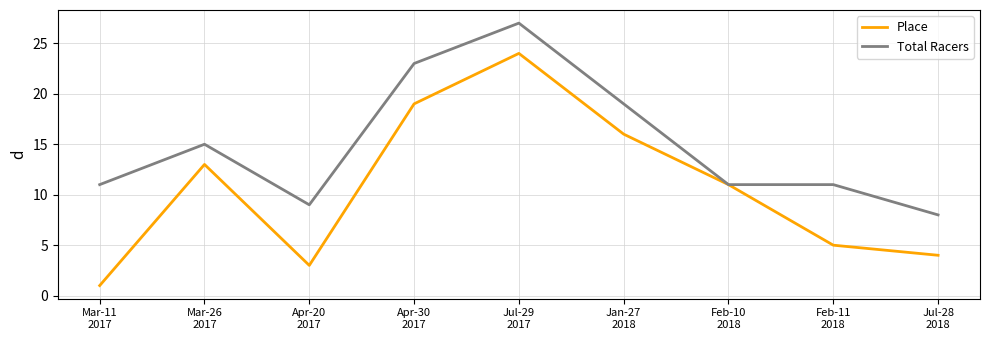

Is it true that Total Racers equals 7 at Feb-10
2018?

False